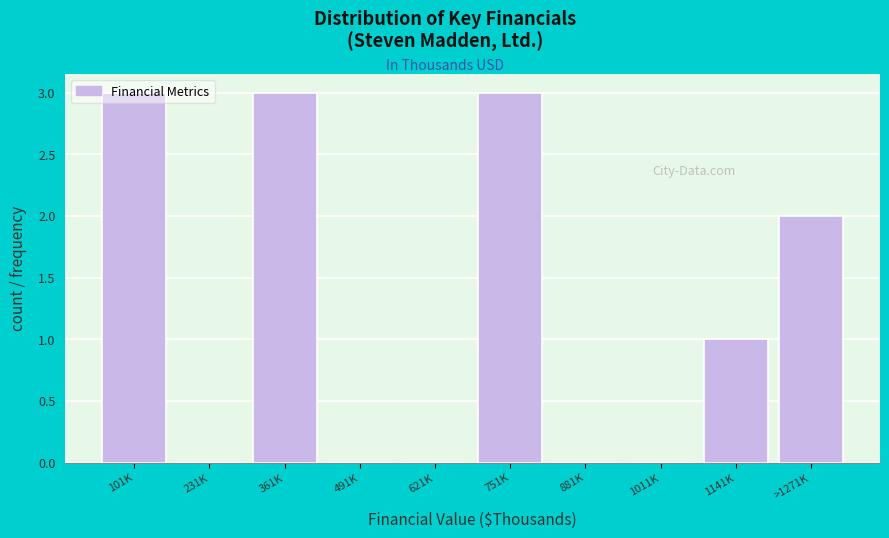

What is the change in value from 491K to 751K?

+3